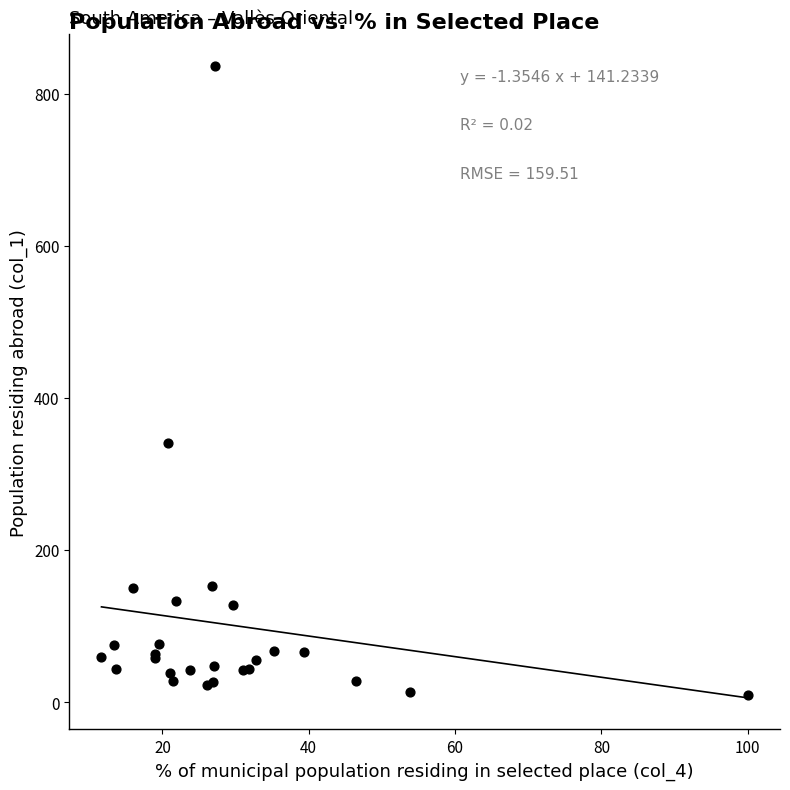

What Y value in the scatter plot is closest to 423?

341